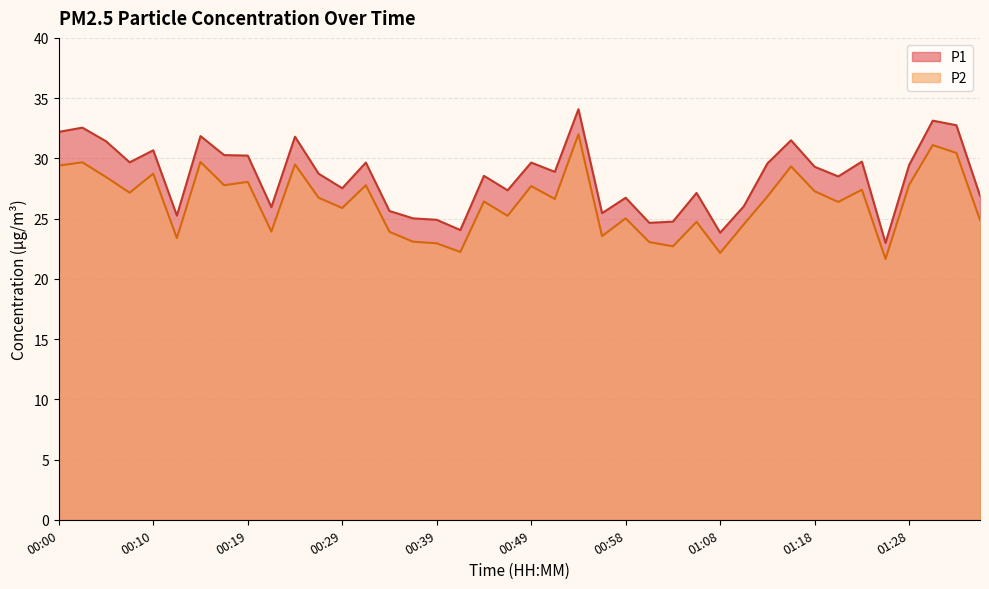

At which category does P1 reach its first local valley?

00:07